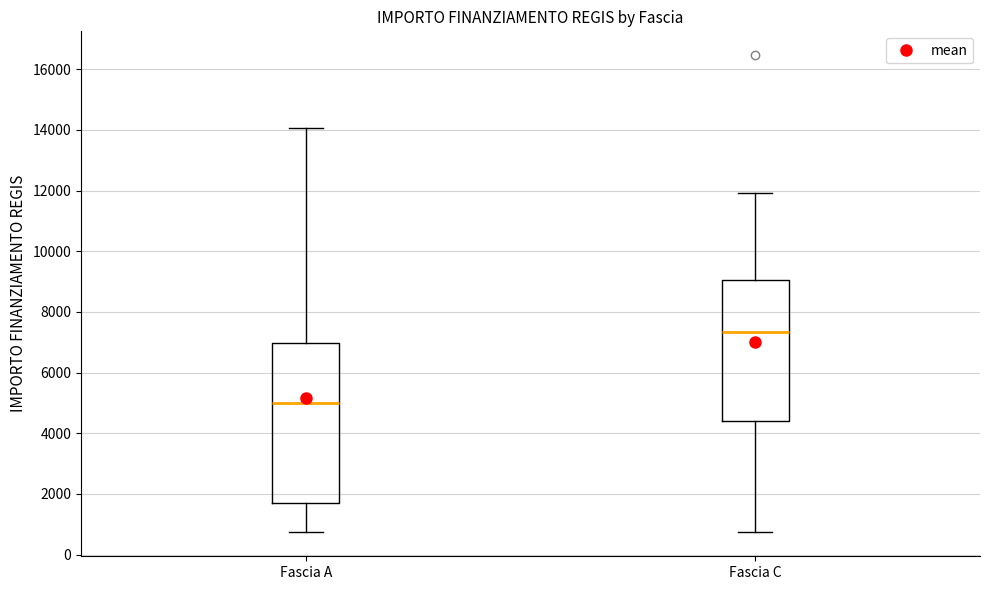

Which box's median line is the lowest?

Fascia A